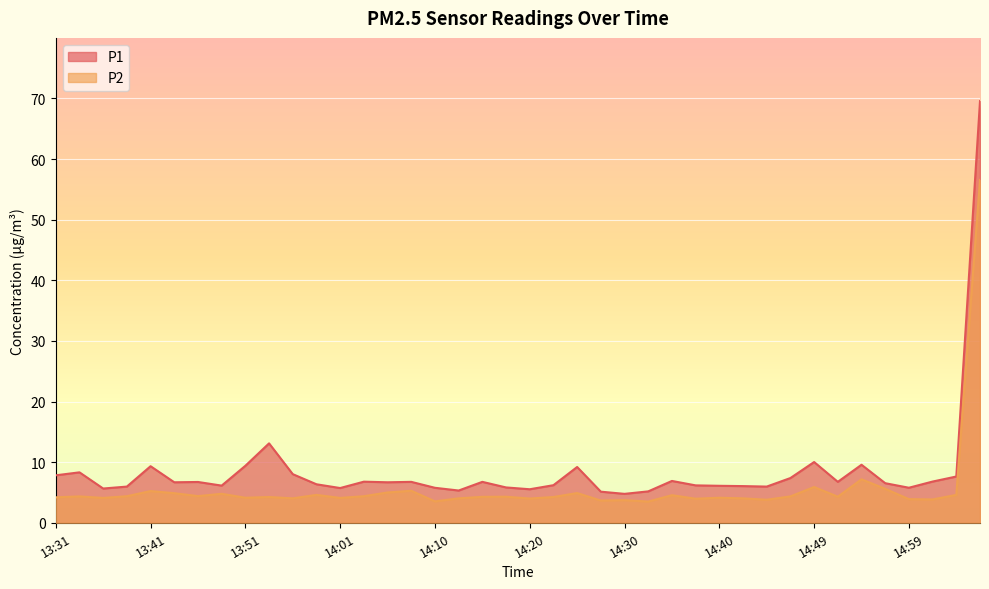

Where does the P2 series first go above 4?

13:31